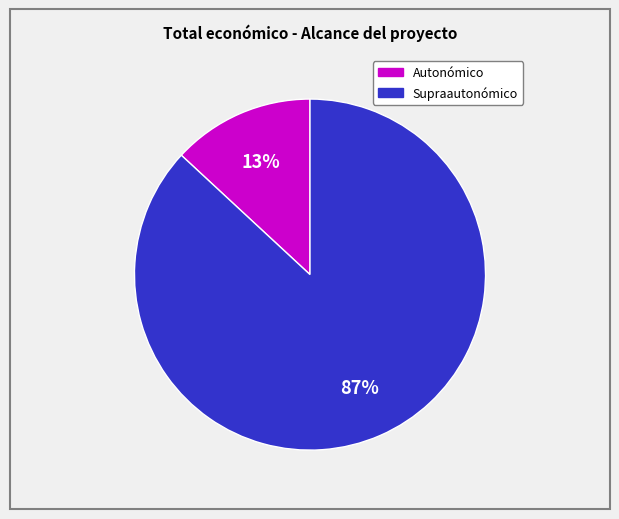

To the nearest percent, what is the average slice percentage?

50%